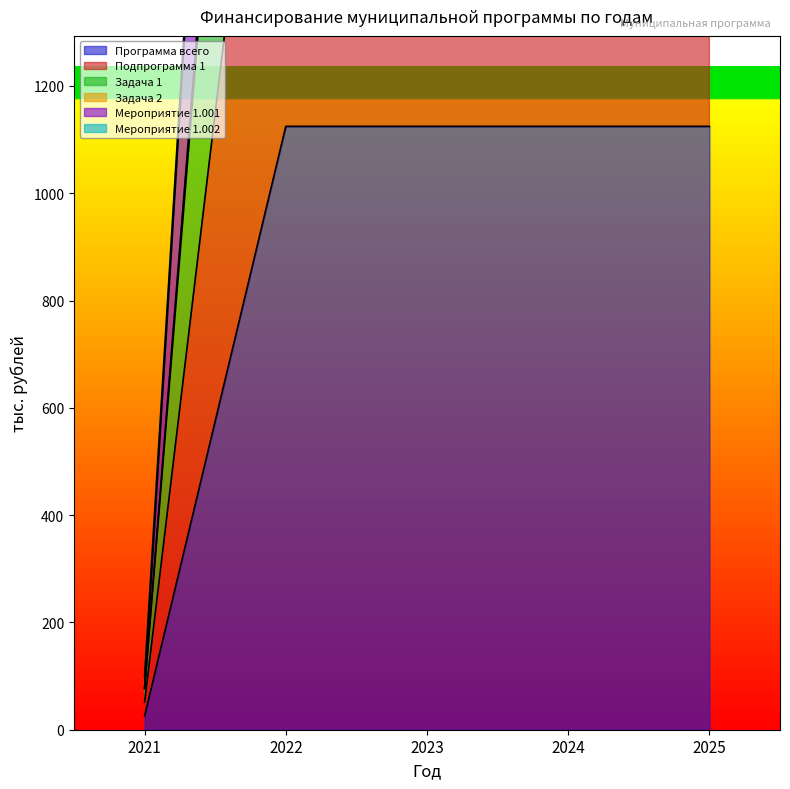

The value of Мероприятие 1.002 at 2024 is 7081.9. True or false?

False